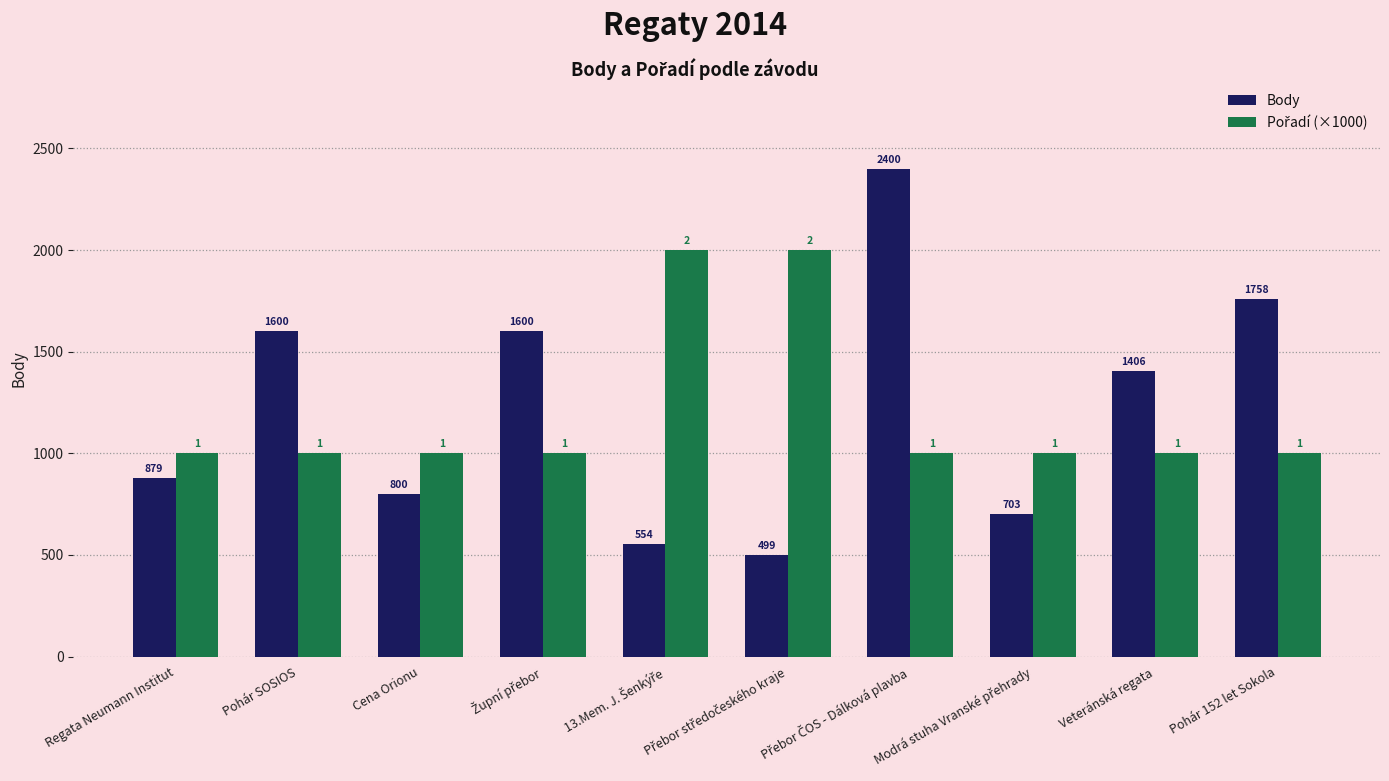

At which label is Body closest to 1449?

Veteránská regata